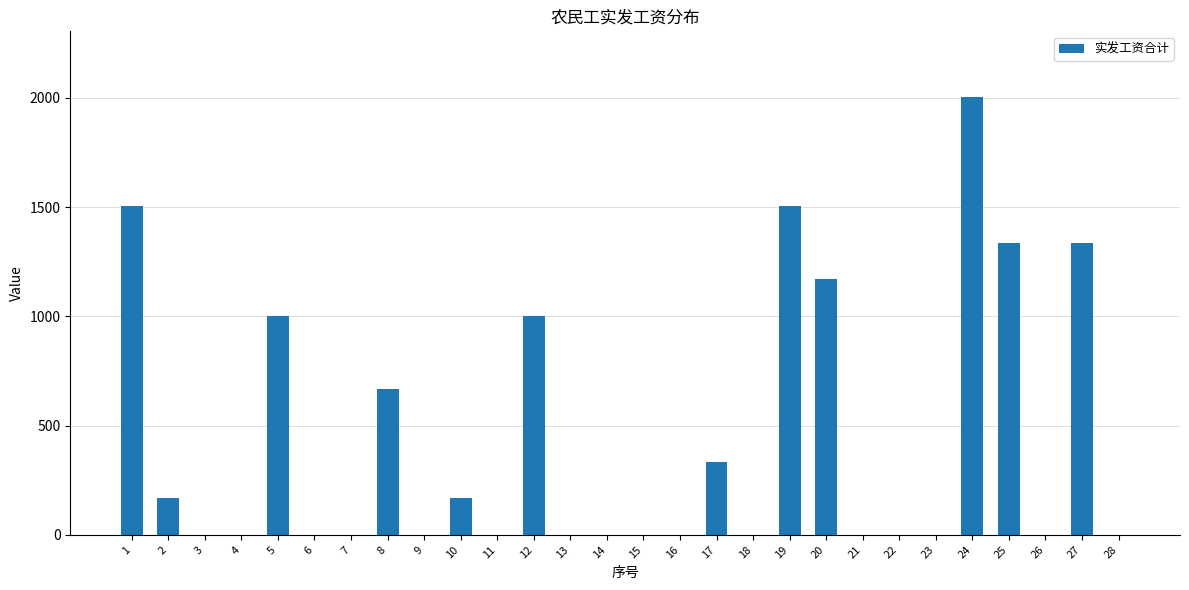

Reading right to left, transcribe all the data shown in this chart.

28=0	27=1336	26=0	25=1336	24=2004	23=0	22=0	21=0	20=1169	19=1503	18=0	17=334	16=0	15=0	14=0	13=0	12=1002	11=0	10=167	9=0	8=668	7=0	6=0	5=1002	4=0	3=0	2=167	1=1503